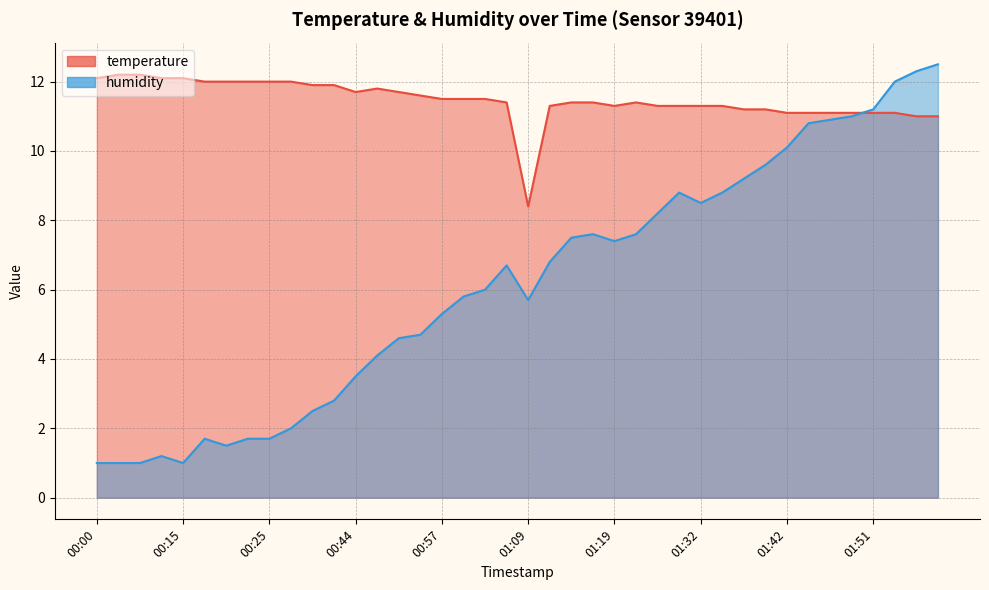

Where do humidity and temperature first cross each other?

01:49 and 01:51